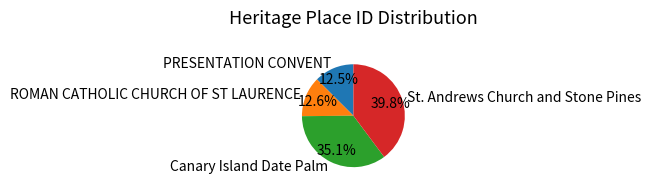

Is there a majority slice in this chart?

No